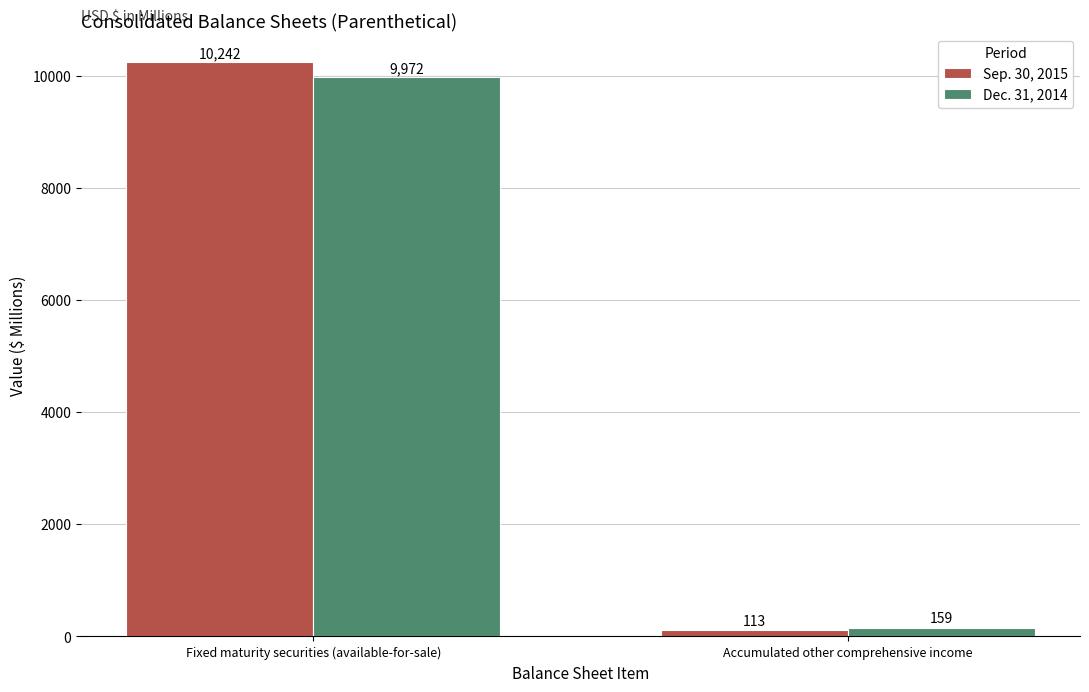

Where is Dec. 31, 2014 nearest to the value 5065?

Accumulated other comprehensive income